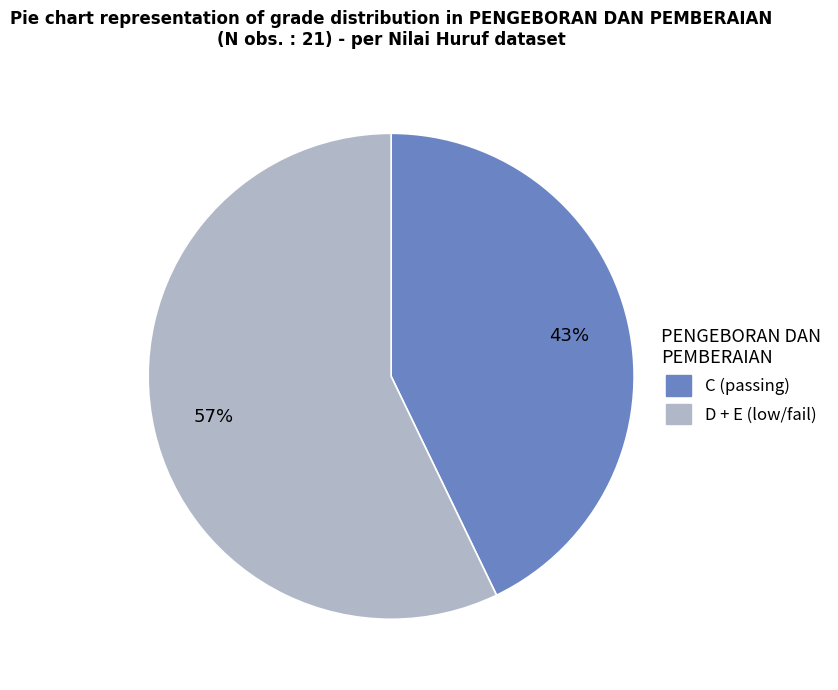

To the nearest percent, what is the average slice percentage?

50%